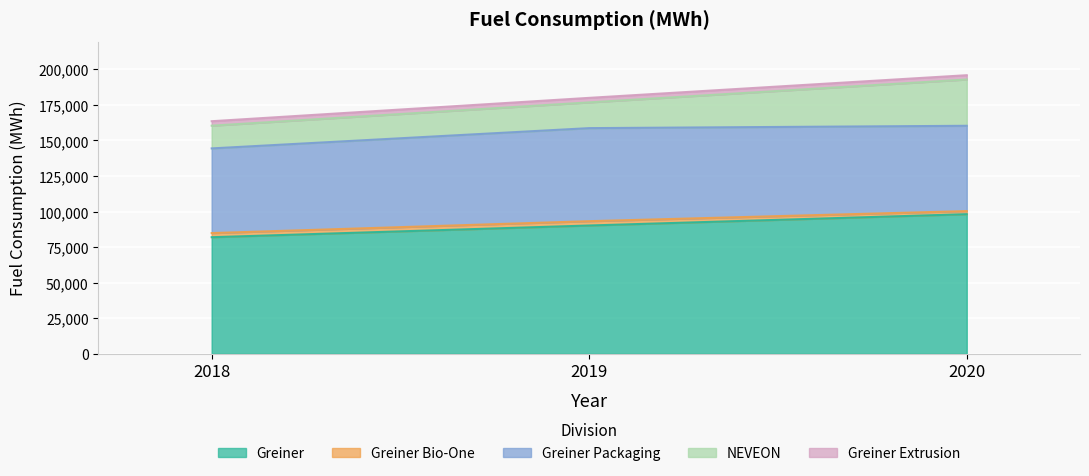

How many NEVEON values are between 15972 and 32553?

3